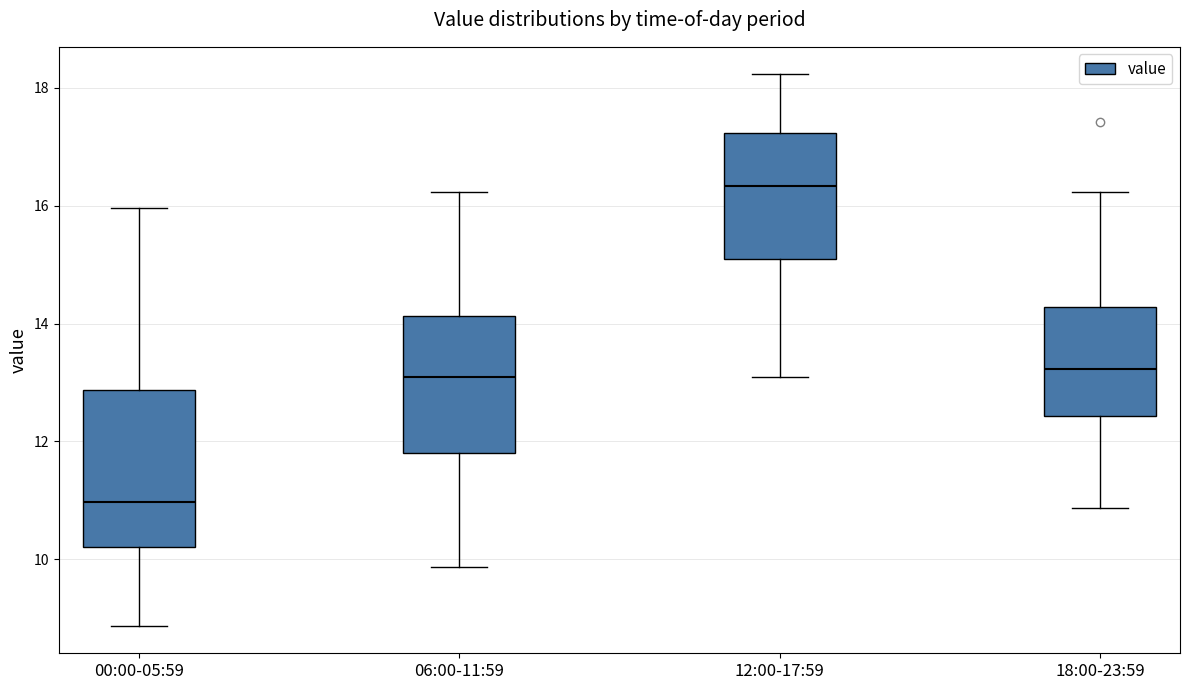

Which box's median line is the highest?

12:00-17:59